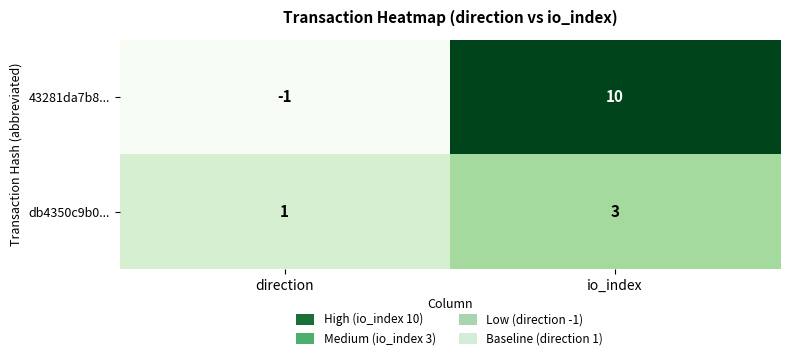

Rank the series by their maximum value, from lowest to highest.

db4350c9b0..., 43281da7b8...